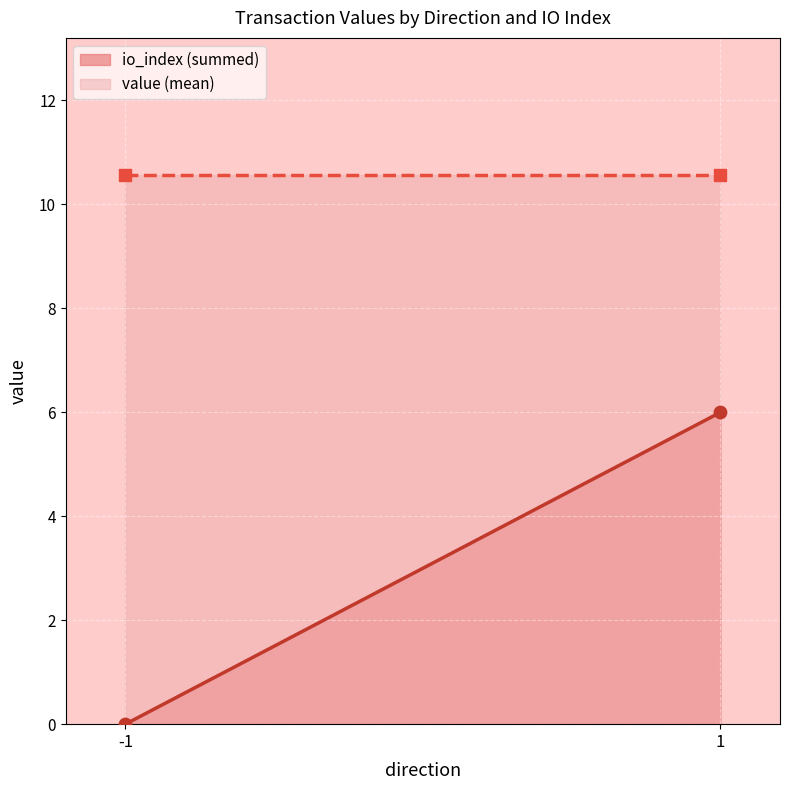

Which series has the largest total across all categories?

value